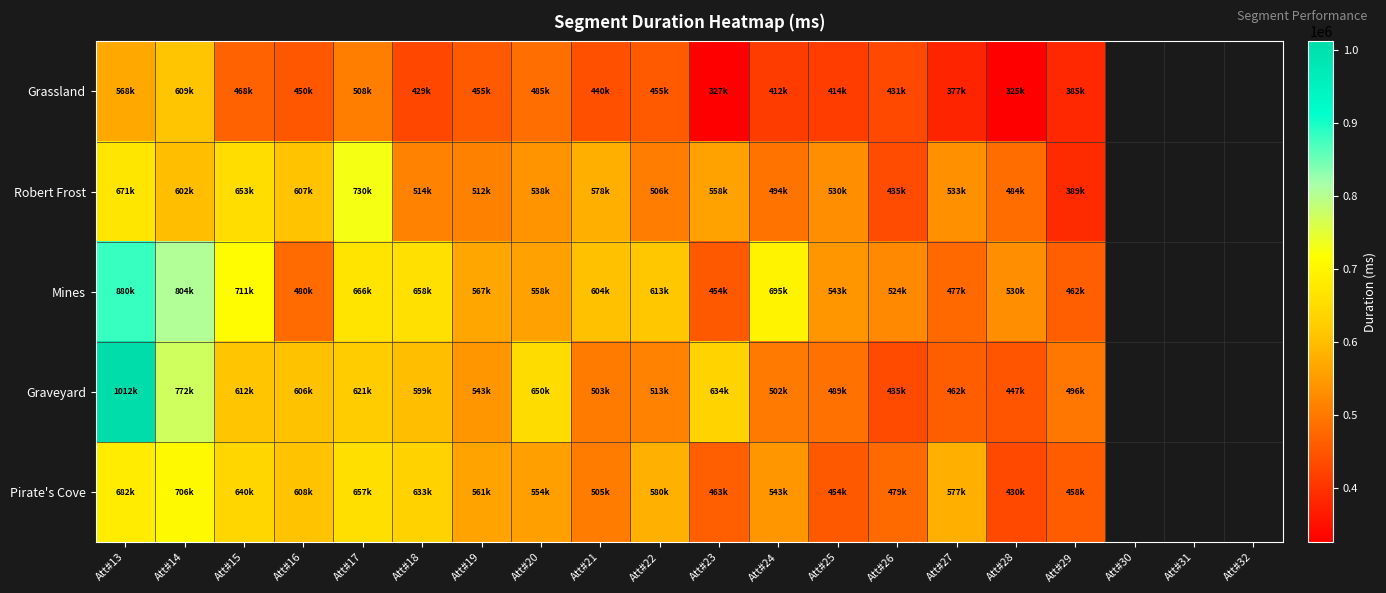

Where is Pirate's Cove nearest to the value 568603?

Att#19